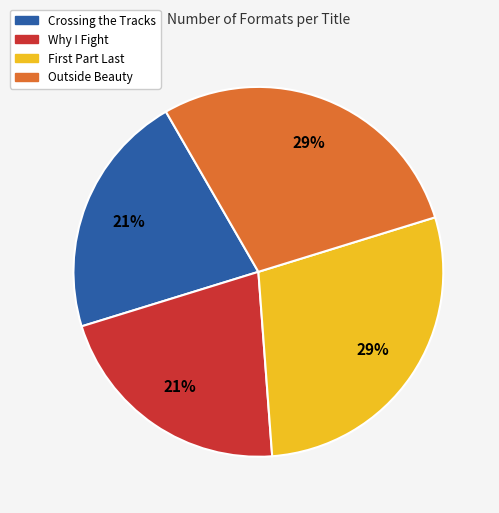

Does Outside Beauty represent more than half of the total?

No